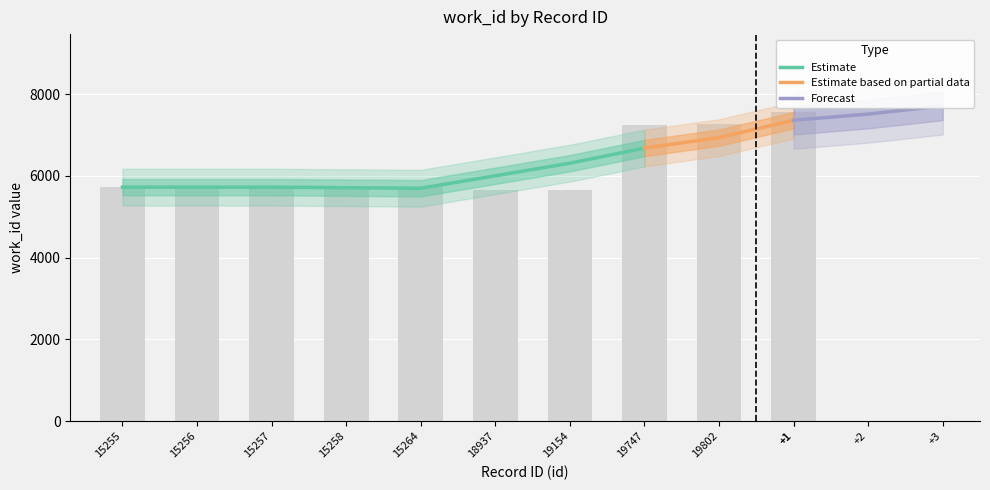

At which category does the chart reach its peak across all series?

22072